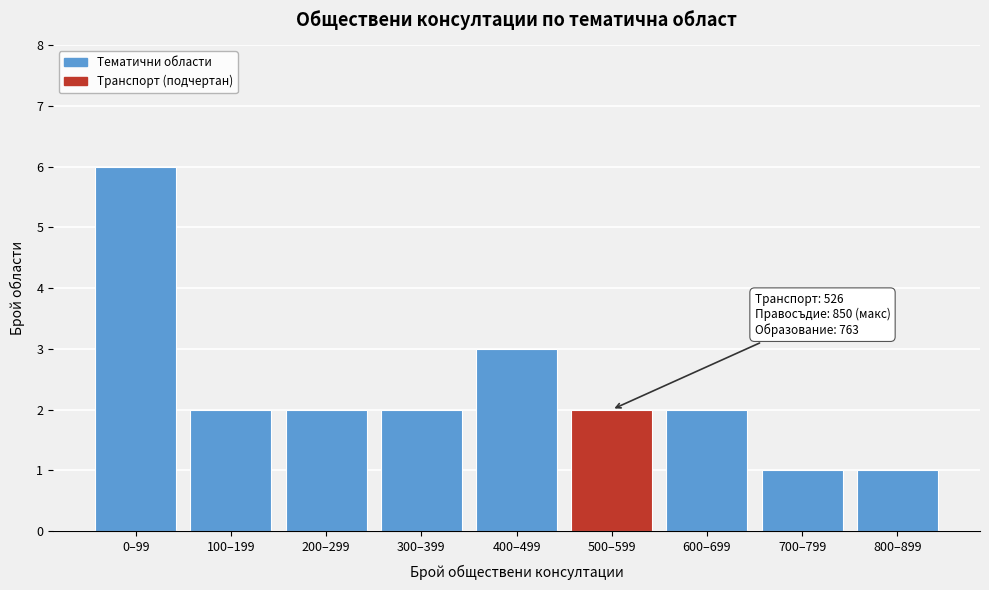

Reading left to right, extract all data points from this chart.

0–99=6	100–199=2	200–299=2	300–399=2	400–499=3	500–599=2	600–699=2	700–799=1	800–899=1